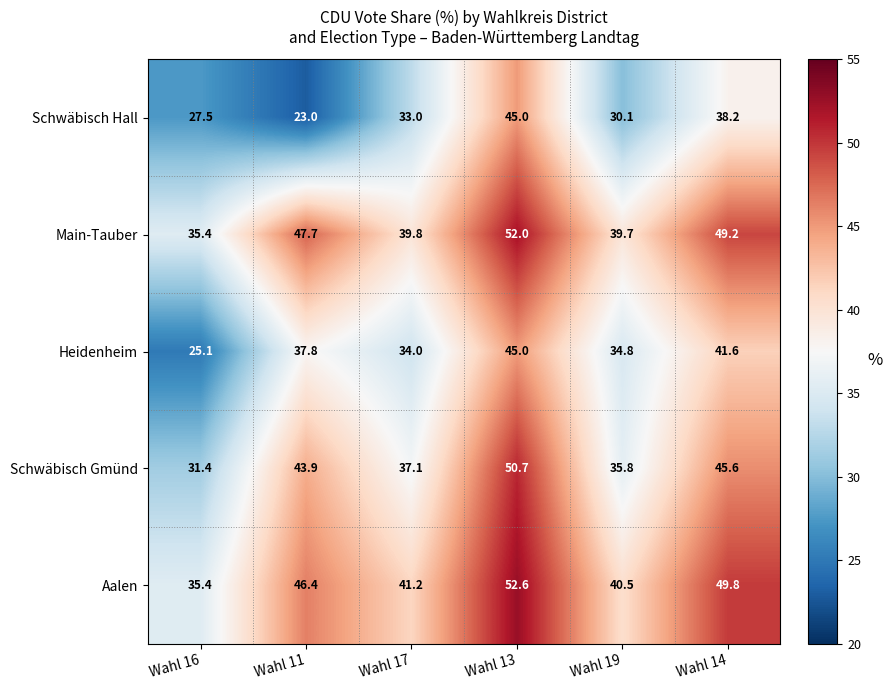

Reading right to left, what are all the values shown in this chart?

Schwäbisch Hall: 38.2	30.1	45.0	33.0	23.0	27.5
Main-Tauber: 49.2	39.7	52.0	39.8	47.7	35.4
Heidenheim: 41.6	34.8	45.0	34.0	37.8	25.1
Schwäbisch Gmünd: 45.6	35.8	50.7	37.1	43.9	31.4
Aalen: 49.8	40.5	52.6	41.2	46.4	35.4